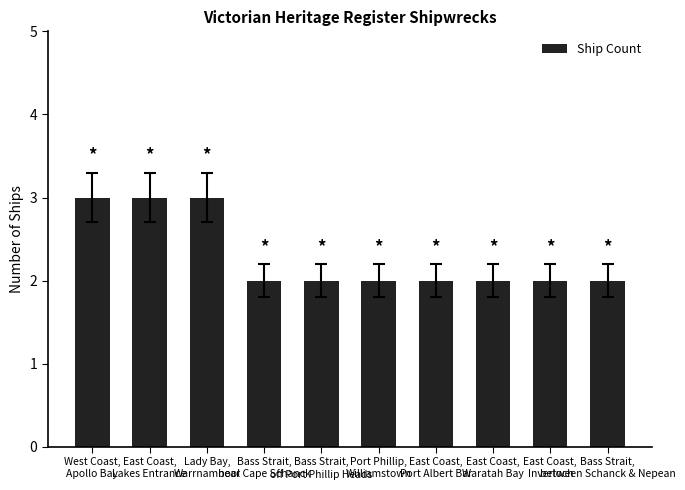

What is the label of the 8th bar from the left?

East Coast,
Waratah Bay